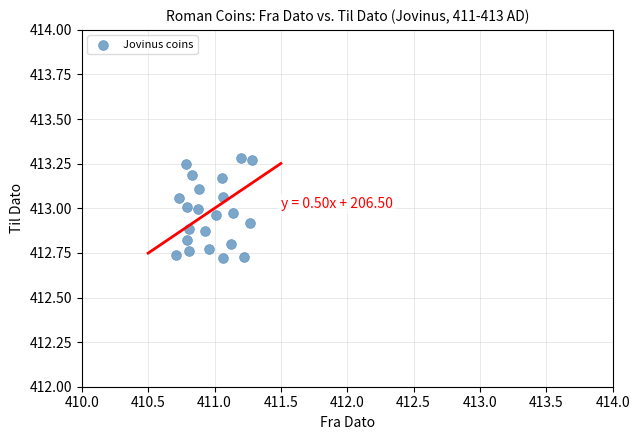

What is the range of X values (max minus min)?

0.6